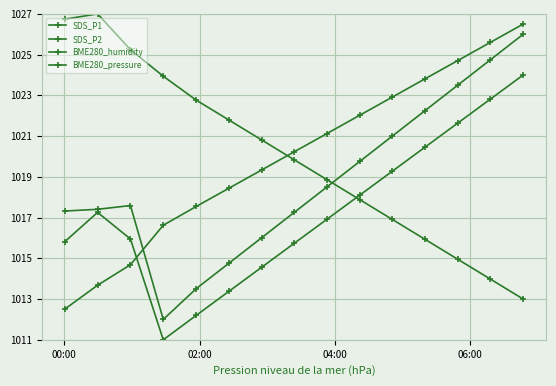

How many values in the BME280_pressure series exceed 1020?

8